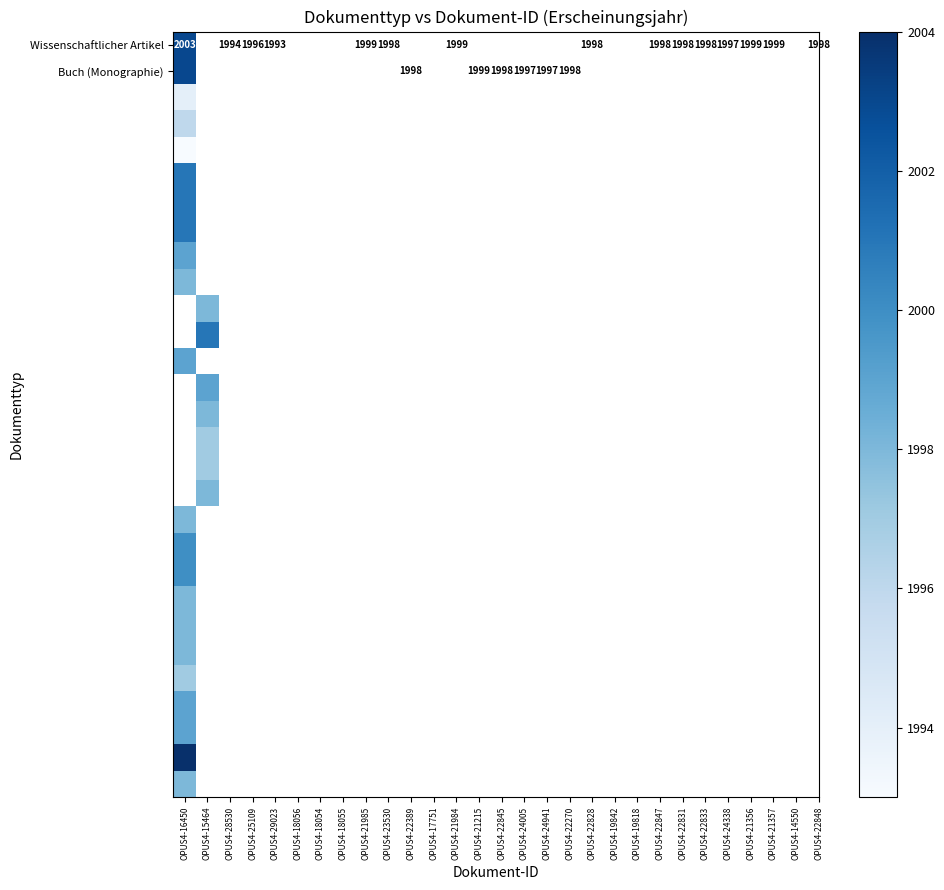

What is the smallest value displayed?

1993.0